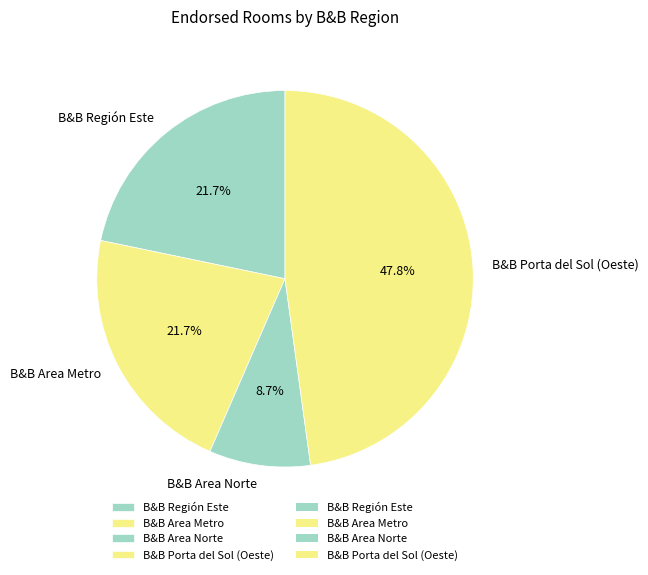

To the nearest percent, what portion does B&B Porta del Sol (Oeste) represent?

48%